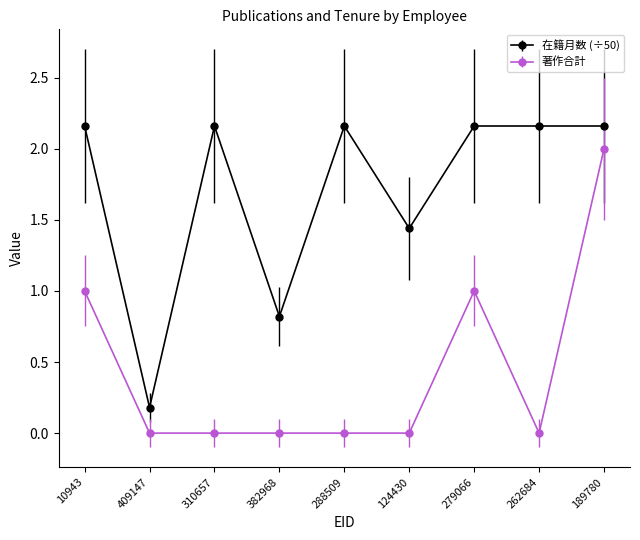

Between 310657 and 382968, which series saw the biggest shift?

在籍月数 (÷50)